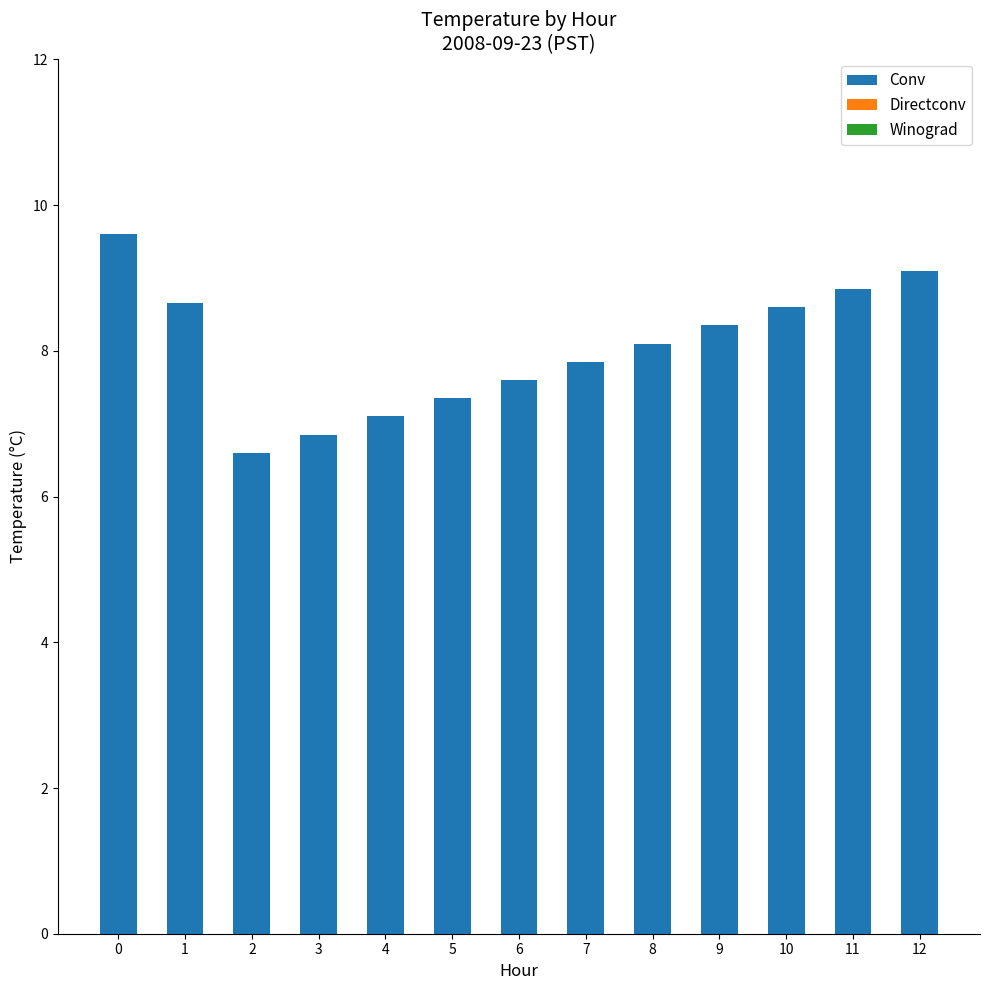

Approximately how many times larger is the value at 2 compared to 1?

0.8